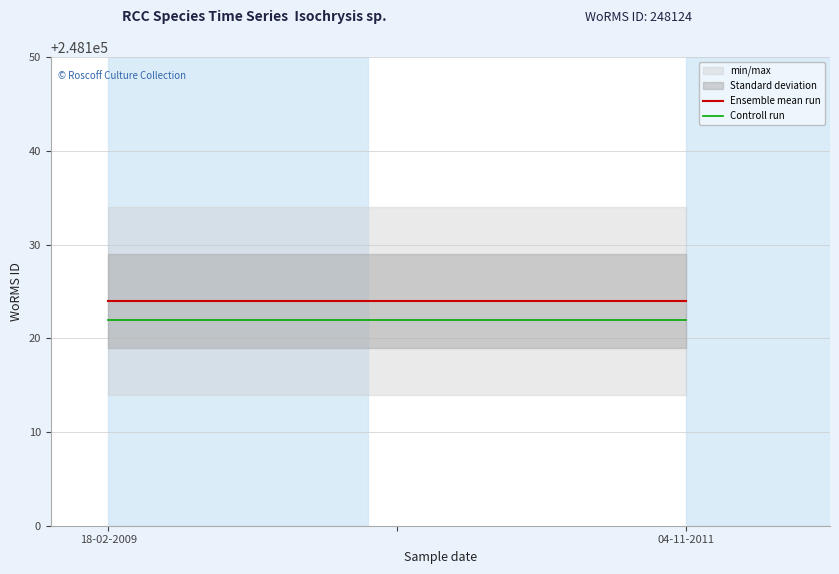

Rank the series by their average value, from lowest to highest.

Controll run, Ensemble mean run